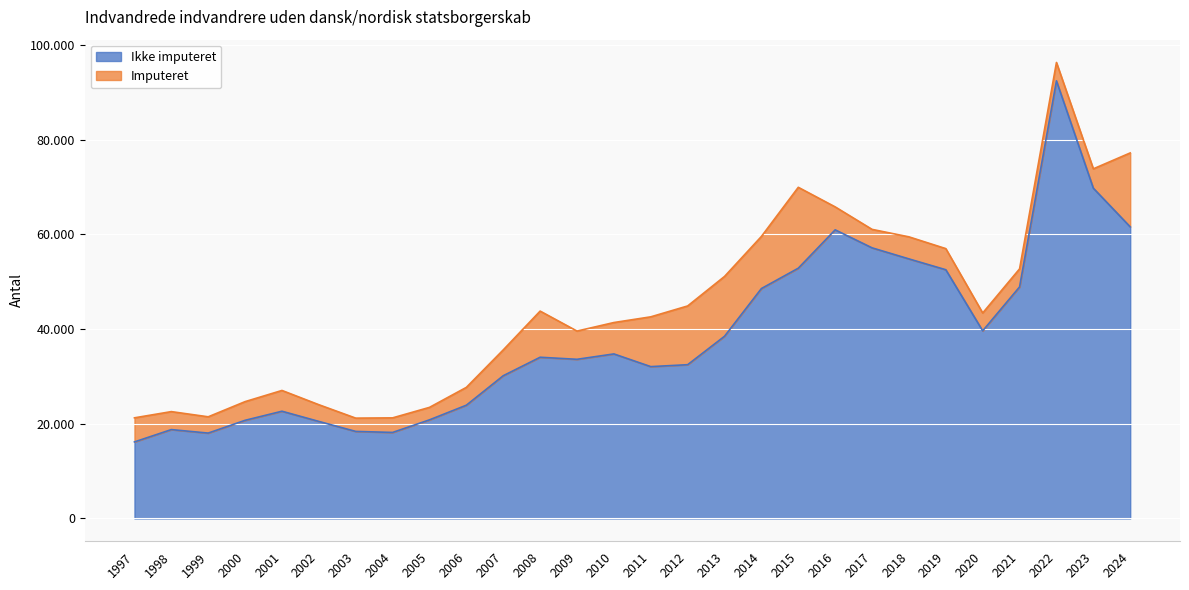

List the labels in order of value, smallest first.

1997, 1999, 2004, 2003, 1998, 2002, 2000, 2005, 2001, 2006, 2007, 2011, 2012, 2009, 2008, 2010, 2013, 2020, 2014, 2021, 2019, 2015, 2018, 2017, 2016, 2024, 2023, 2022